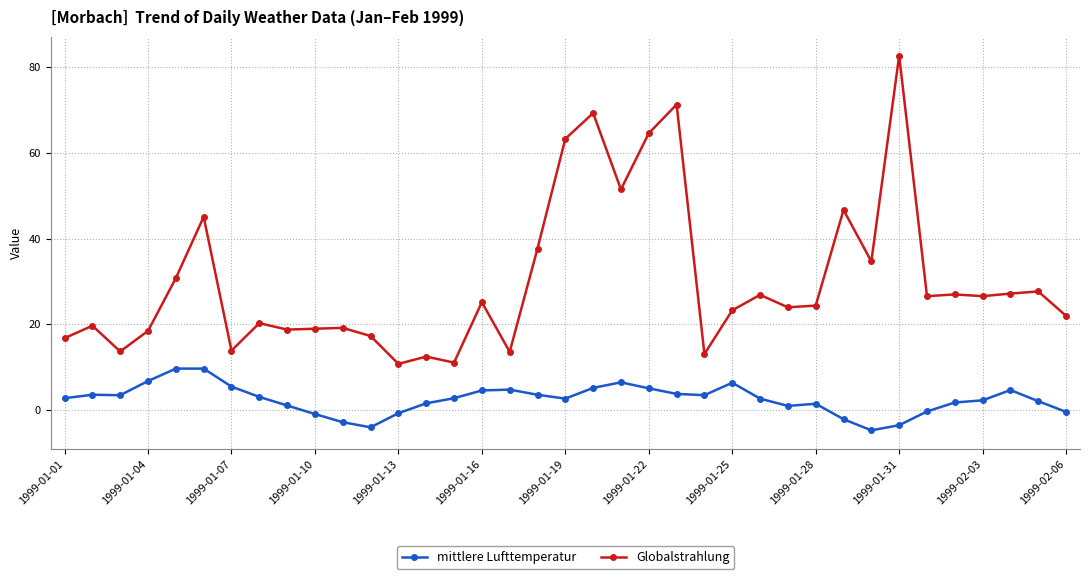

What is the maximum value for Globalstrahlung?

82.7